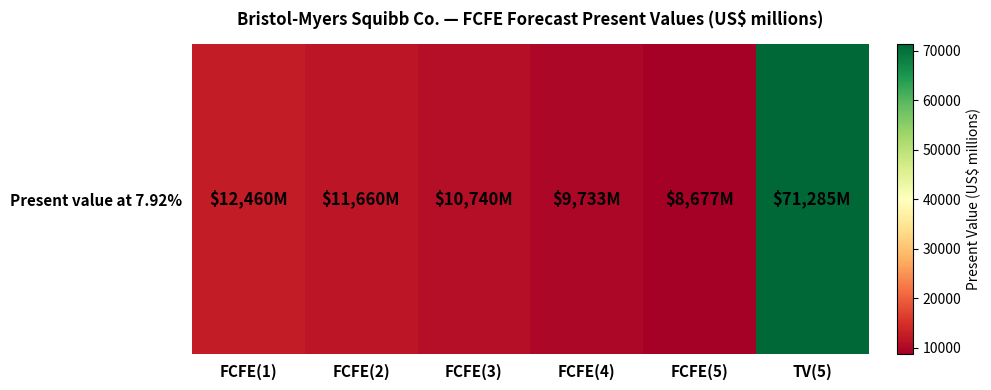

Rank the categories by value from highest to lowest.

TV(5), FCFE(1), FCFE(2), FCFE(3), FCFE(4), FCFE(5)